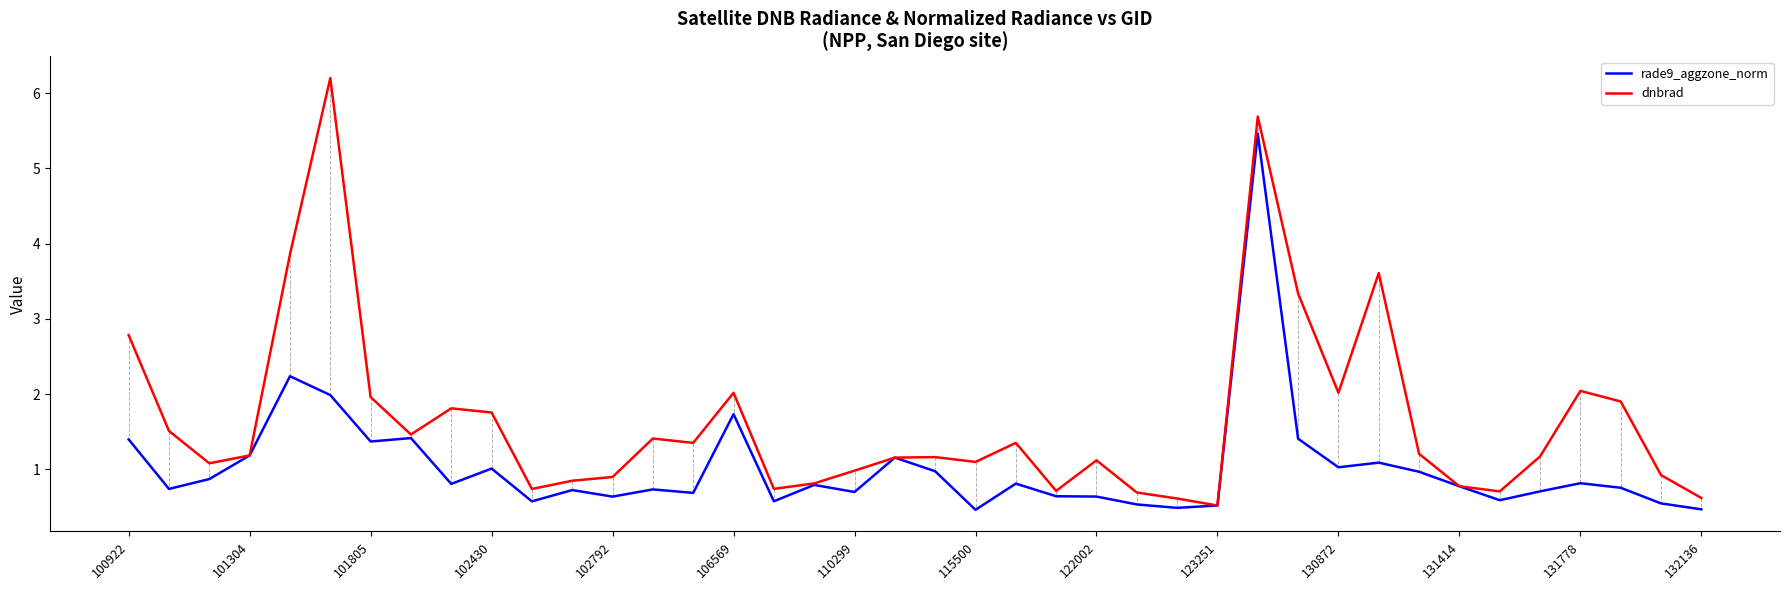

What is the minimum value for rade9_aggzone_norm?

0.5